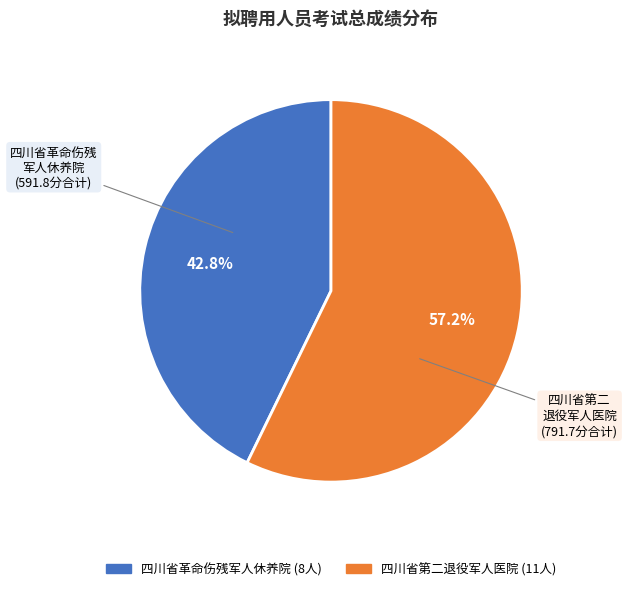

Is there a majority slice in this chart?

Yes